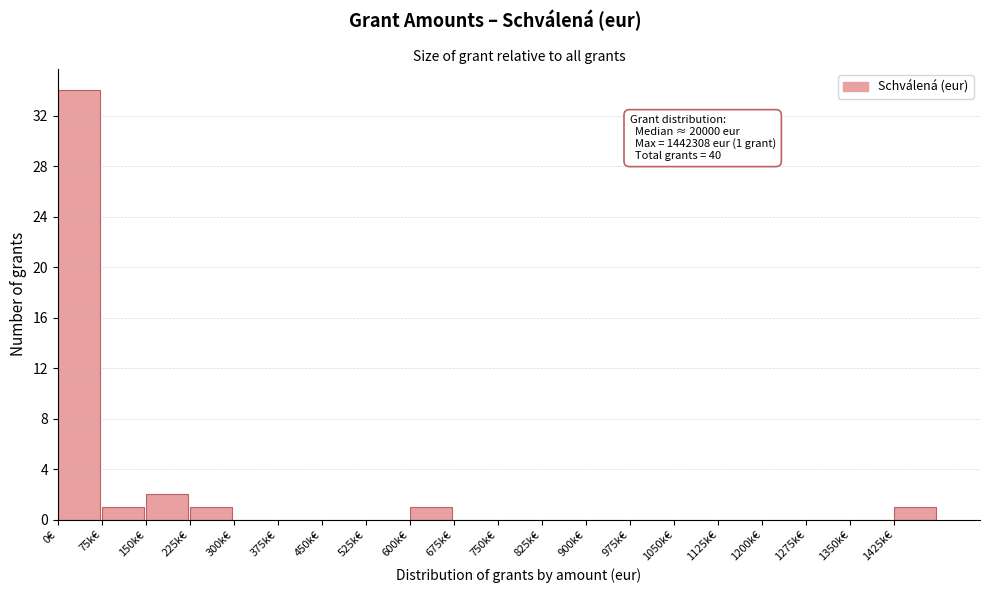

Reading left to right, what are all the values shown in this chart?

0€=34	75k€=1	150k€=2	225k€=1	300k€=0	375k€=0	450k€=0	525k€=0	600k€=1	675k€=0	750k€=0	825k€=0	900k€=0	975k€=0	1050k€=0	1125k€=0	1200k€=0	1275k€=0	1350k€=0	1425k€=1